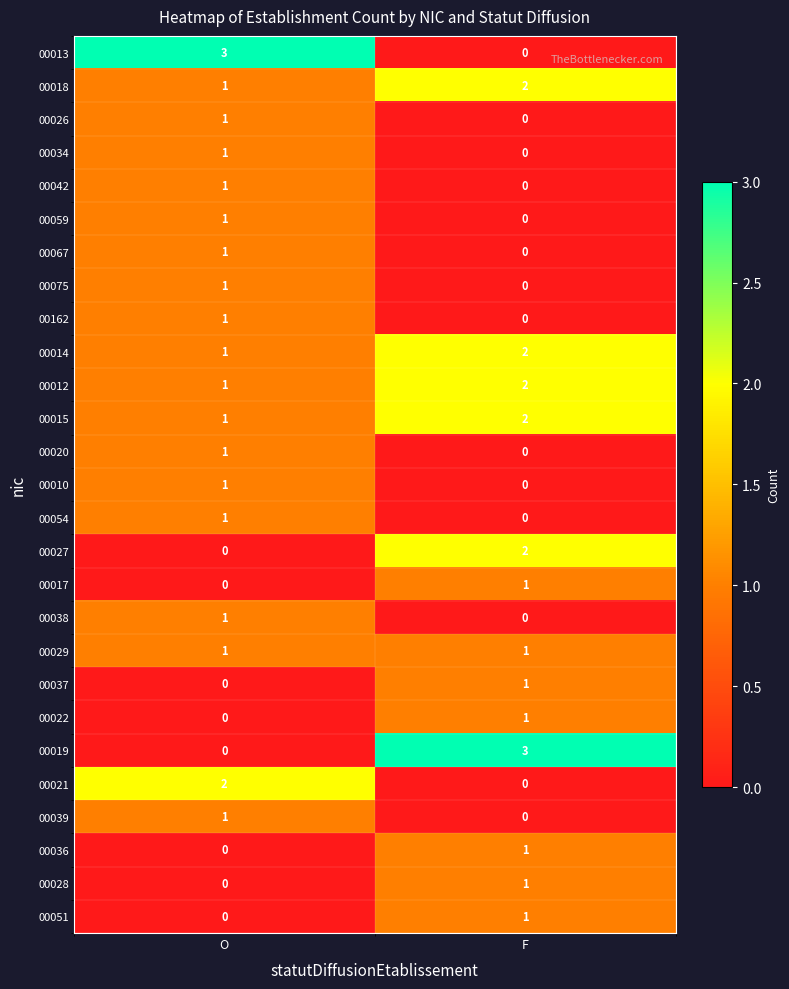

What is the spread (max minus min) of values at F?

3